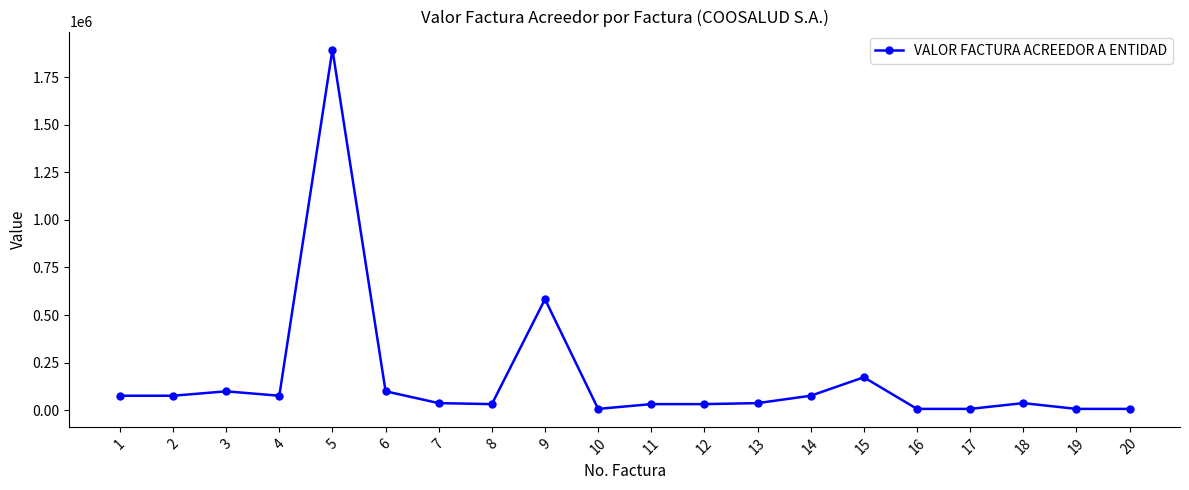

What is the difference between the second highest and second lowest values?

576319